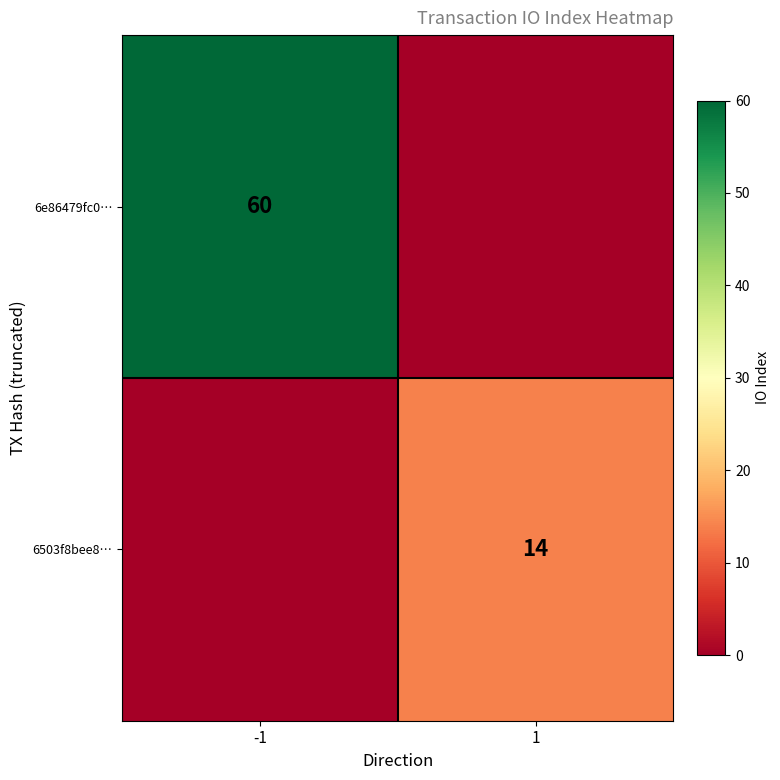

Is it true that 6503f8bee8… equals 22 at 1?

False